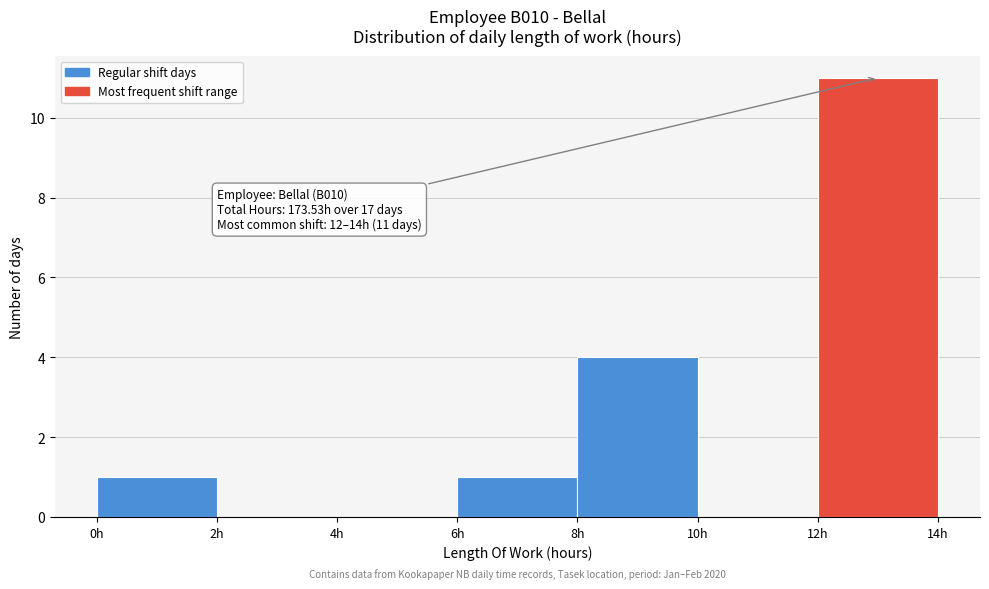

Over which range of the x-axis is the bar tallest?

12 to 14